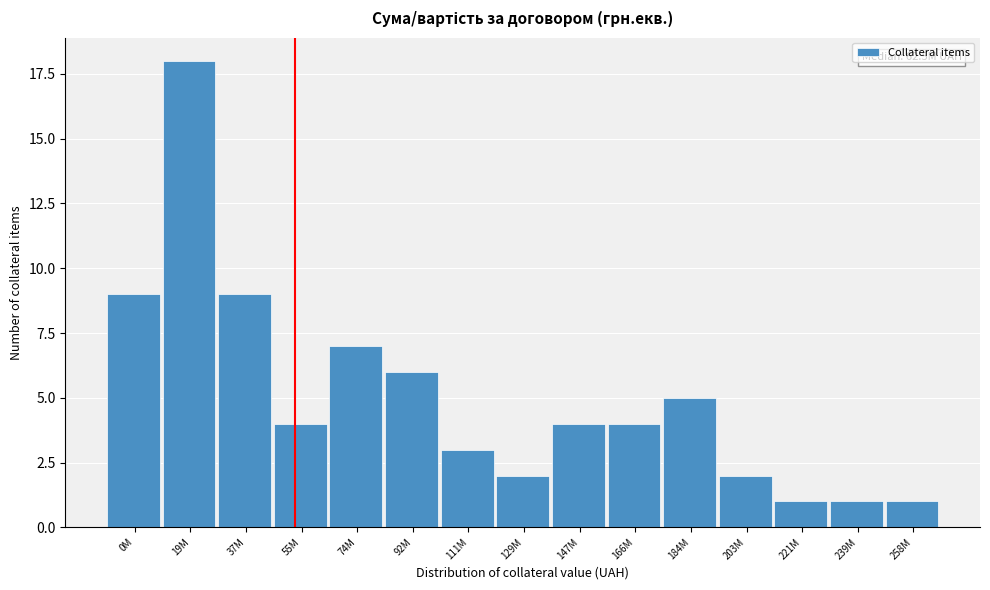

Reading right to left, what are all the values shown in this chart?

258M=1	239M=1	221M=1	203M=2	184M=5	166M=4	147M=4	129M=2	111M=3	92M=6	74M=7	55M=4	37M=9	19M=18	0M=9